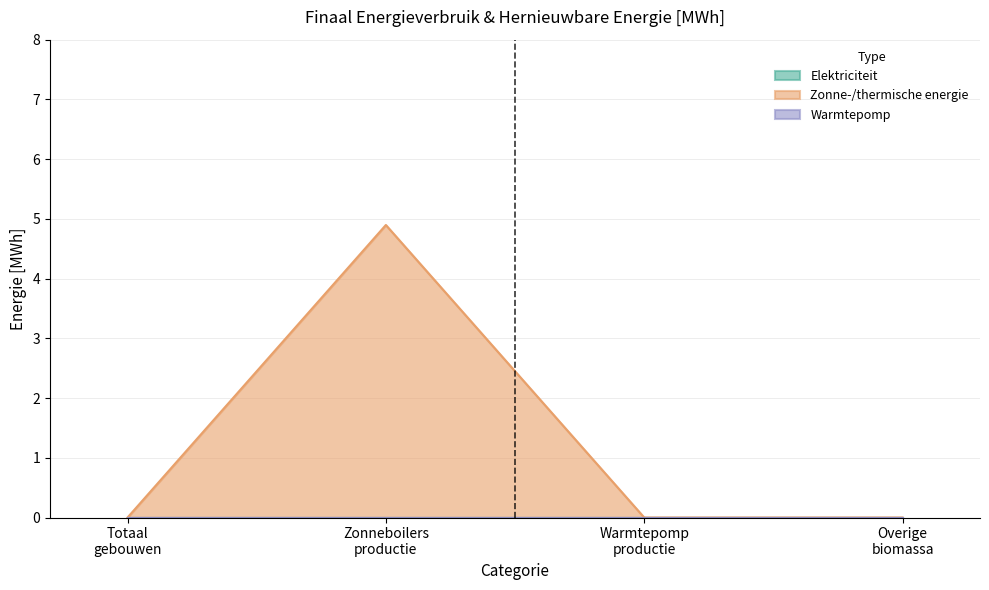

Is it true that Elektriciteit equals -2.7 at TOTAAL gebouwen?

False